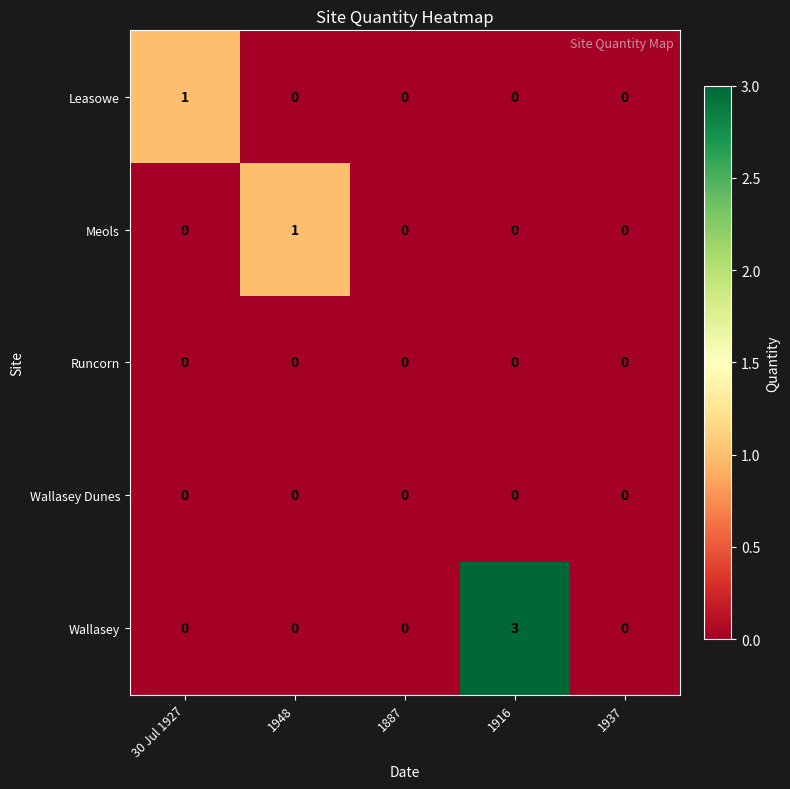

What is the spread (max minus min) of values at 30 Jul 1927?

1